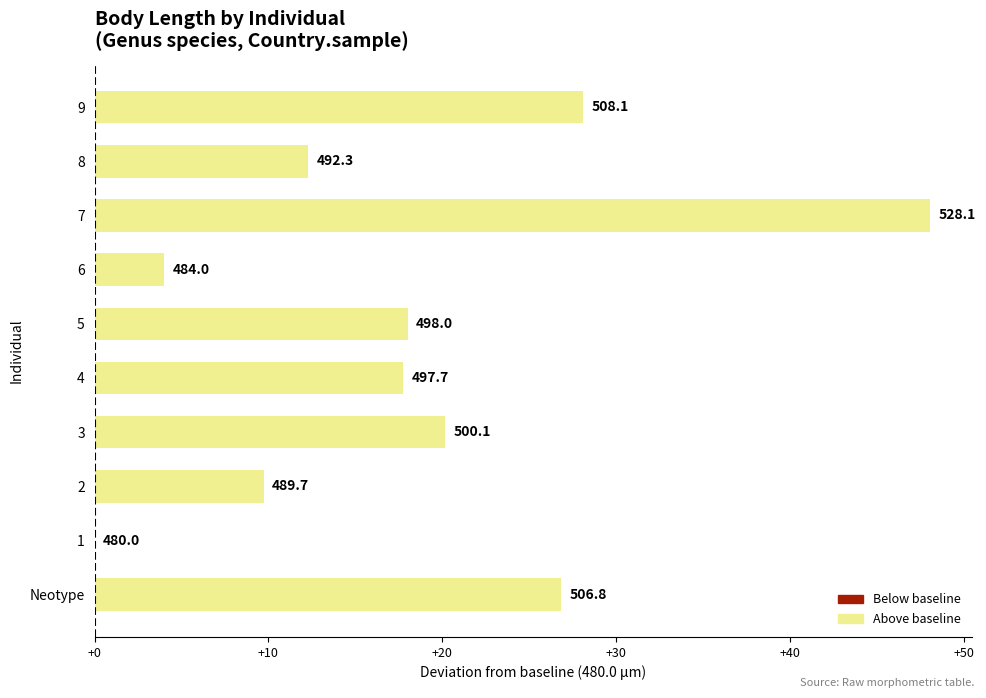

How many categories are shown in the chart?

10